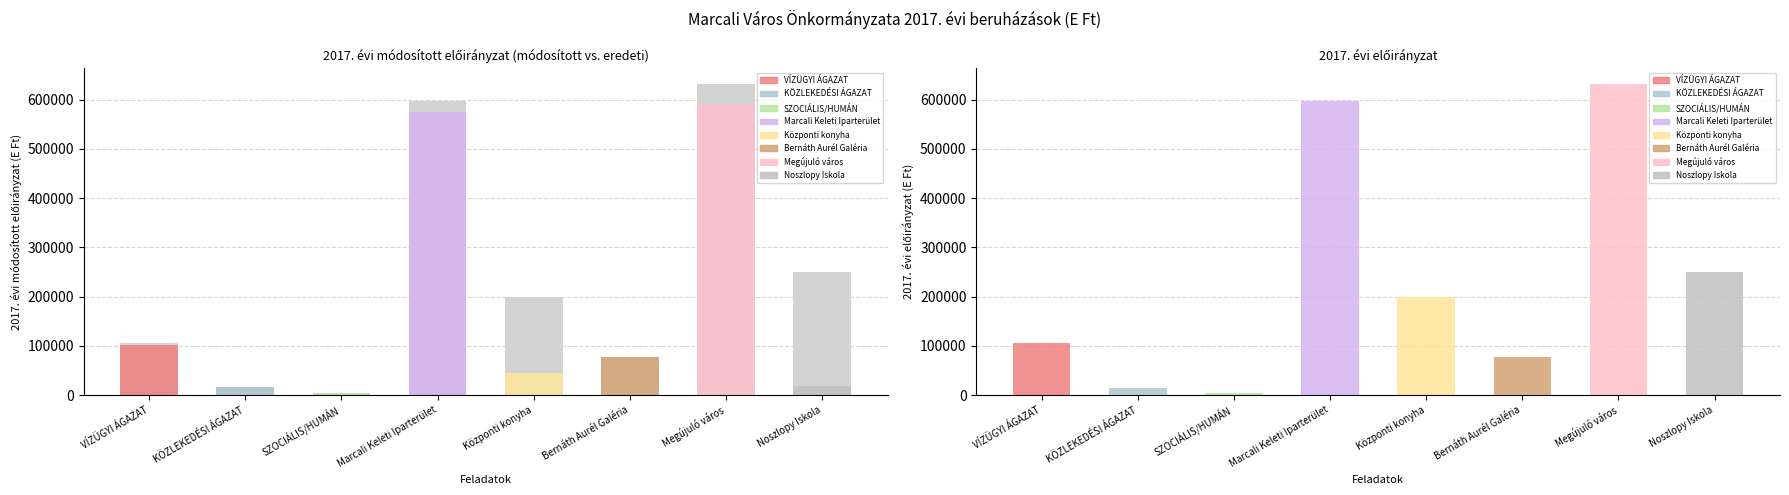

How many groups of bars are there?

8